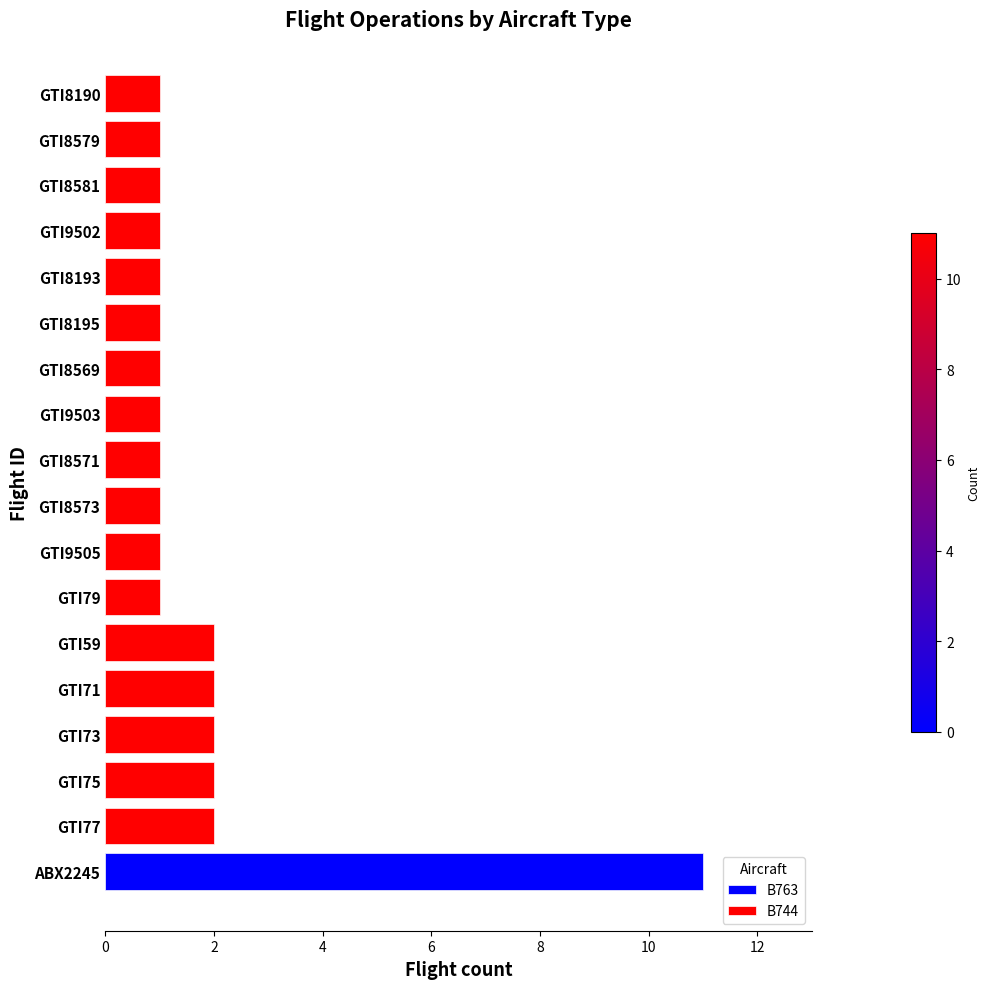

Is it true that the value at GTI8581 is 1?

True